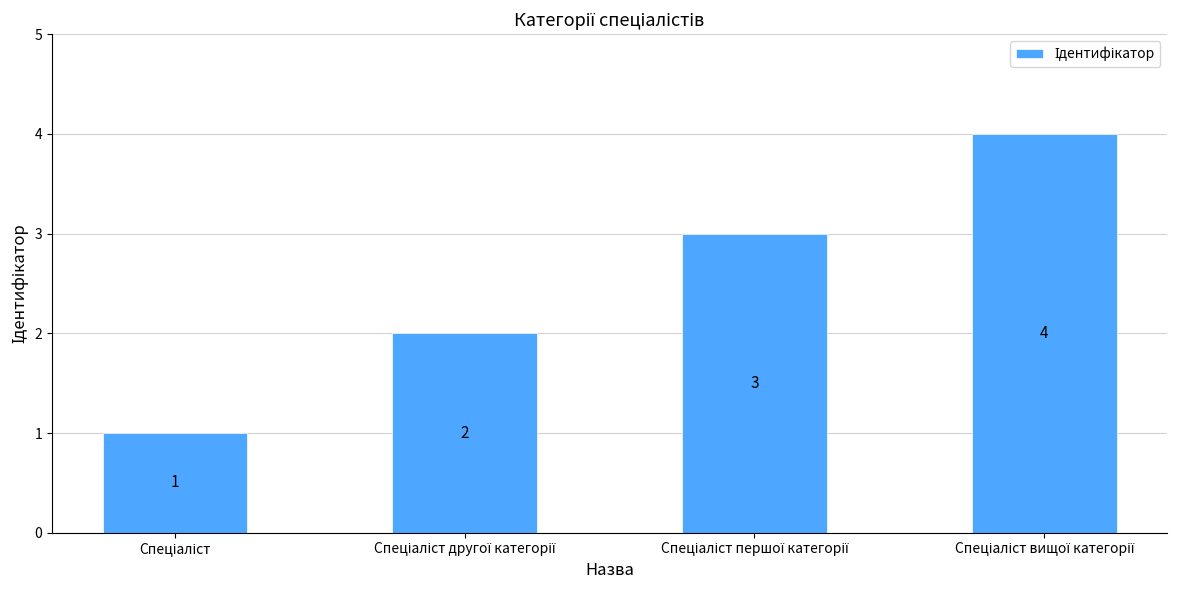

What is the difference between the maximum and minimum values?

3